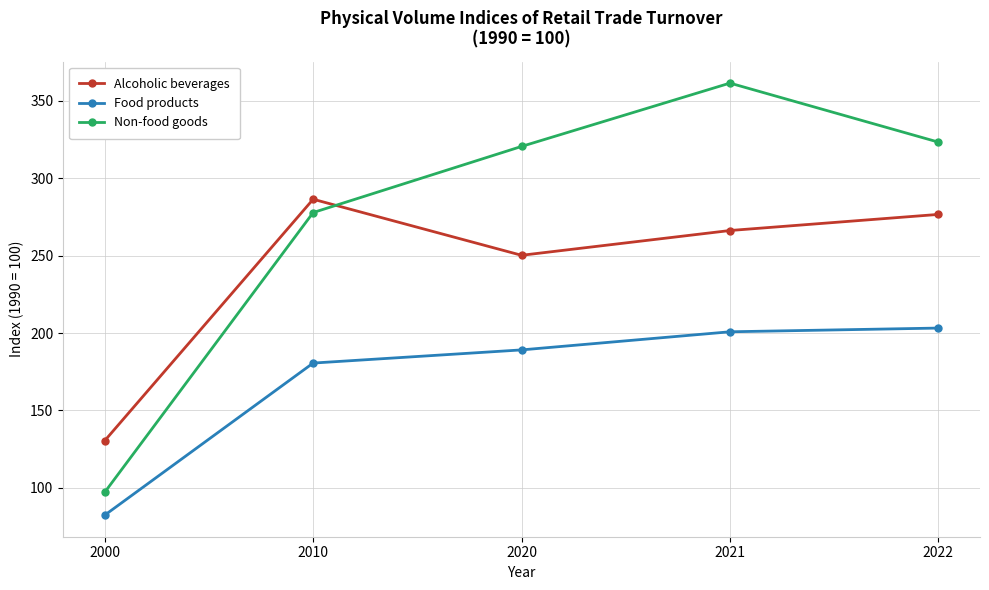

The value of Food products at 2022 is 141.1. True or false?

False